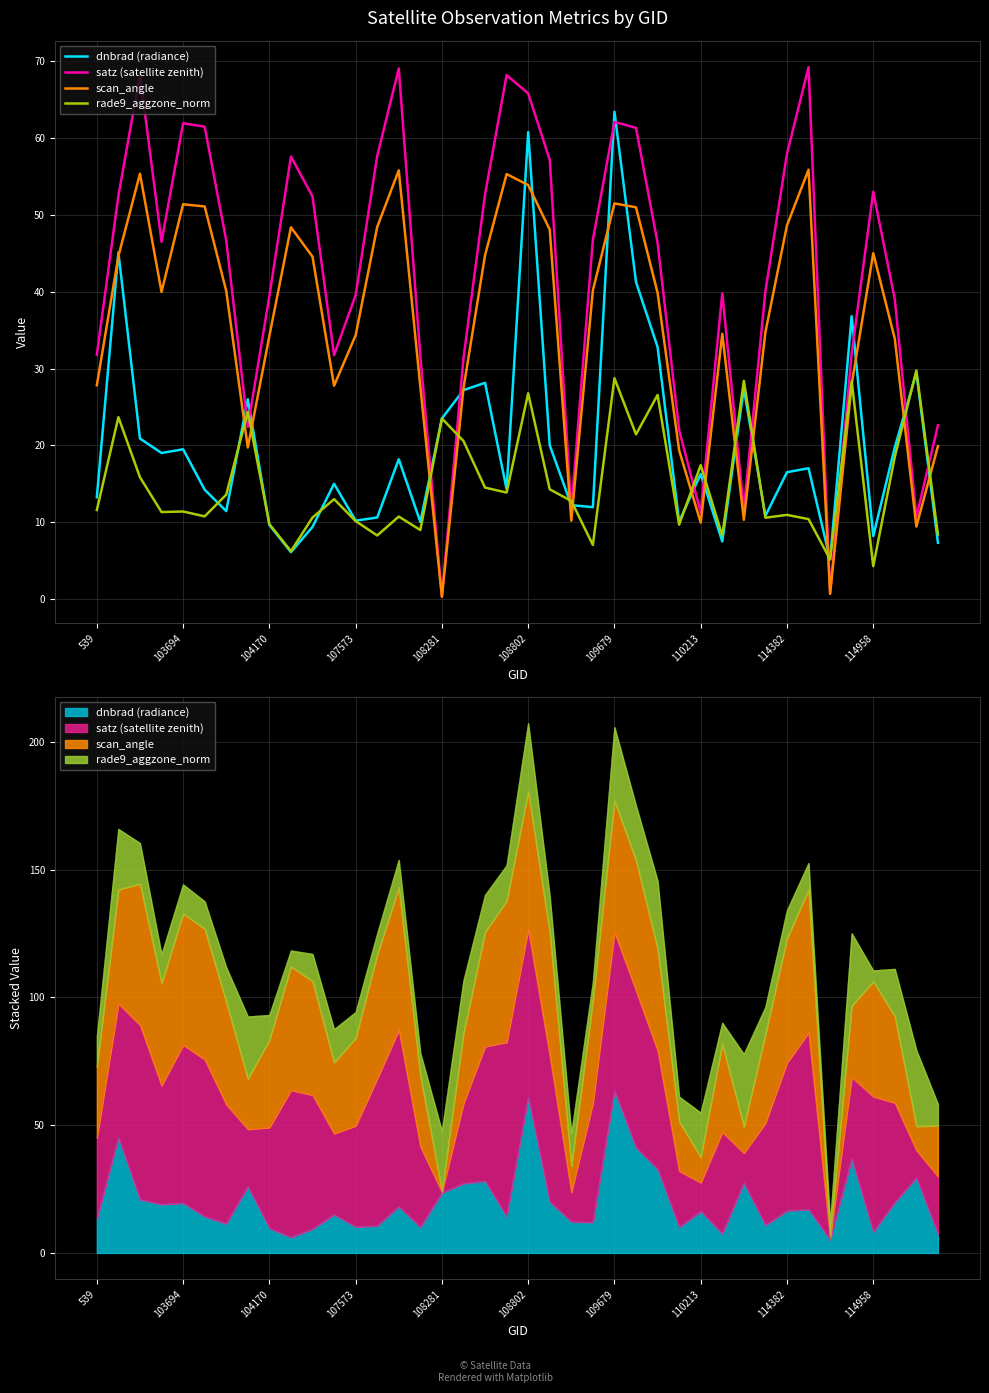

Reading left to right, what are all the values shown in this chart?

dnbrad (radiance): 13.3	45.1	20.9	19.0	19.5	14.2	11.4	26.0	9.6	6.1	9.4	15.0	10.2	10.6	18.2	10.0	23.5	27.2	28.1	14.3	60.8	20.0	12.2	12.0	63.4	41.2	32.8	10.1	16.3	7.5	27.4	10.8	16.5	17.0	5.2	36.8	8.2	19.7	29.5	7.3
satz (satellite zenith): 31.8	52.5	68.3	46.5	61.9	61.5	46.7	22.4	39.4	57.6	52.4	31.7	39.5	57.6	69.0	31.6	0.3	31.3	52.7	68.2	65.8	57.2	11.5	46.7	62.1	61.3	46.4	22.0	11.2	39.8	11.7	40.1	57.9	69.2	0.8	32.0	53.0	39.0	10.7	22.6
scan_angle: 27.8	44.6	55.3	40.0	51.4	51.1	40.1	19.7	34.2	48.4	44.6	27.8	34.3	48.4	55.8	27.6	0.3	27.4	44.7	55.3	53.9	48.1	10.2	40.2	51.5	51.0	39.9	19.4	9.9	34.5	10.3	34.7	48.6	55.9	0.7	28.0	45.0	33.9	9.4	19.9
rade9_aggzone_norm: 11.6	23.7	15.9	11.3	11.4	10.8	13.6	24.4	9.8	6.2	10.6	13.0	10.1	8.3	10.7	9.0	23.5	20.6	14.5	13.9	26.8	14.3	12.8	7.0	28.7	21.4	26.6	9.7	17.4	8.2	28.4	10.6	11.0	10.4	5.2	28.3	4.3	18.5	29.7	8.4